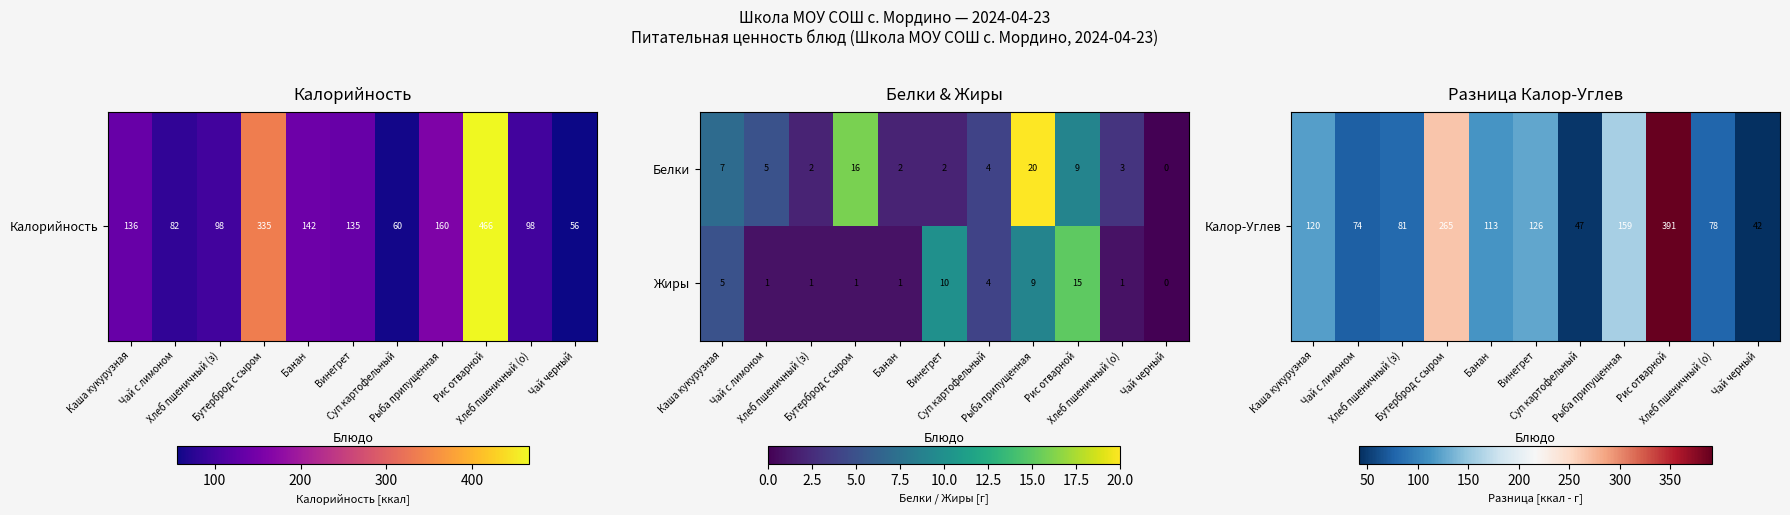

What is the maximum value for Белки?

20